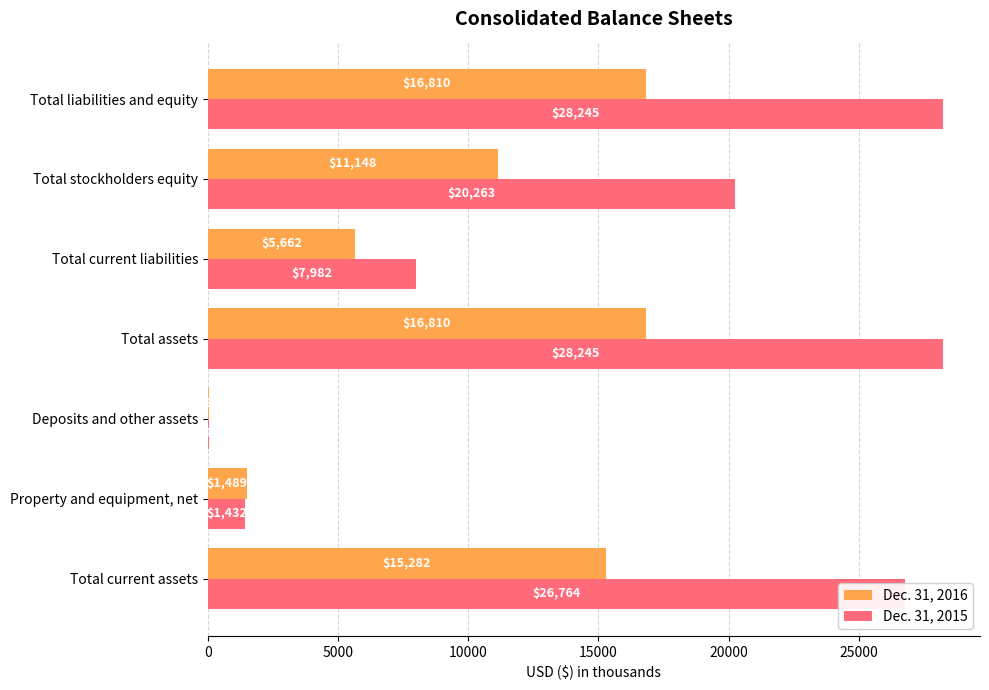

Count the number of data series in this chart.

2